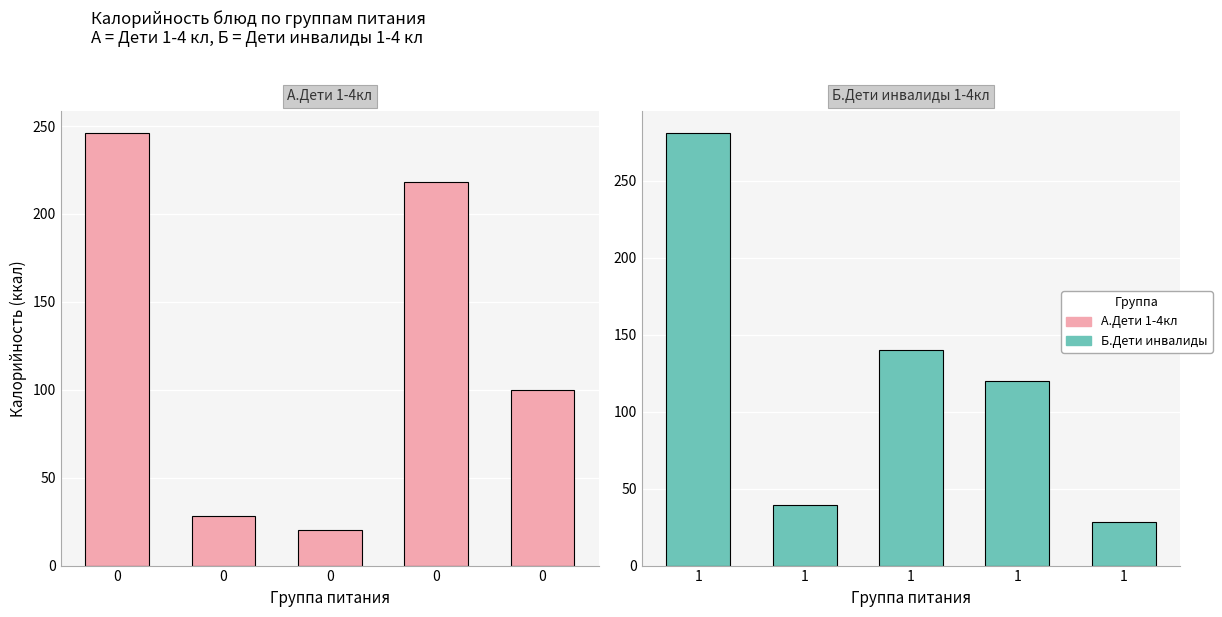

What is the difference between the second highest and second lowest values in the А.Дети 1-4кл series?

190.0